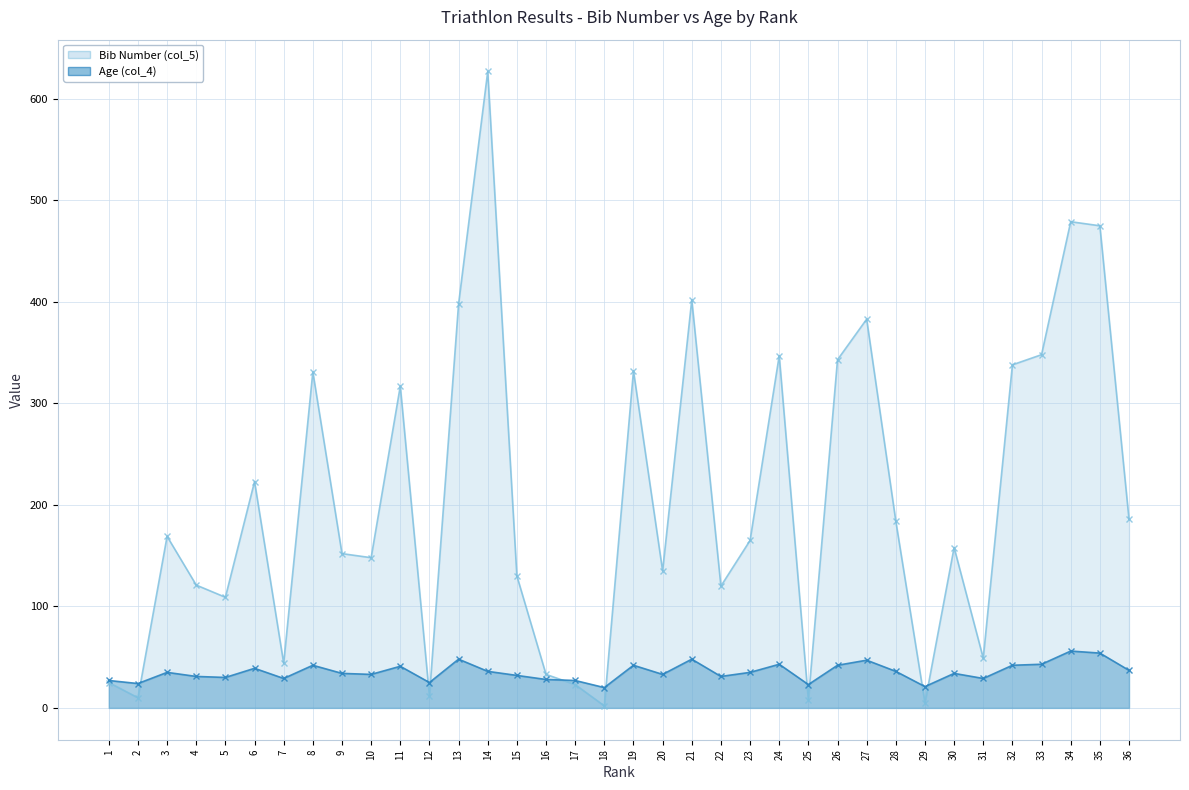

How many data points in Age (col_4) are above 35?

16